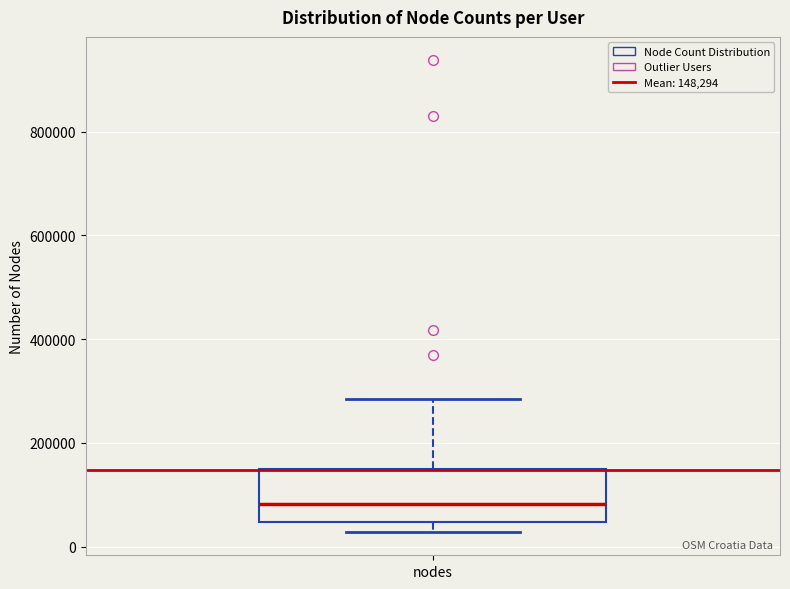

Where is the lower edge of the box for nodes on the y-axis? The values are not printed on the chart, so give them approximately, as read against the axis.

40000